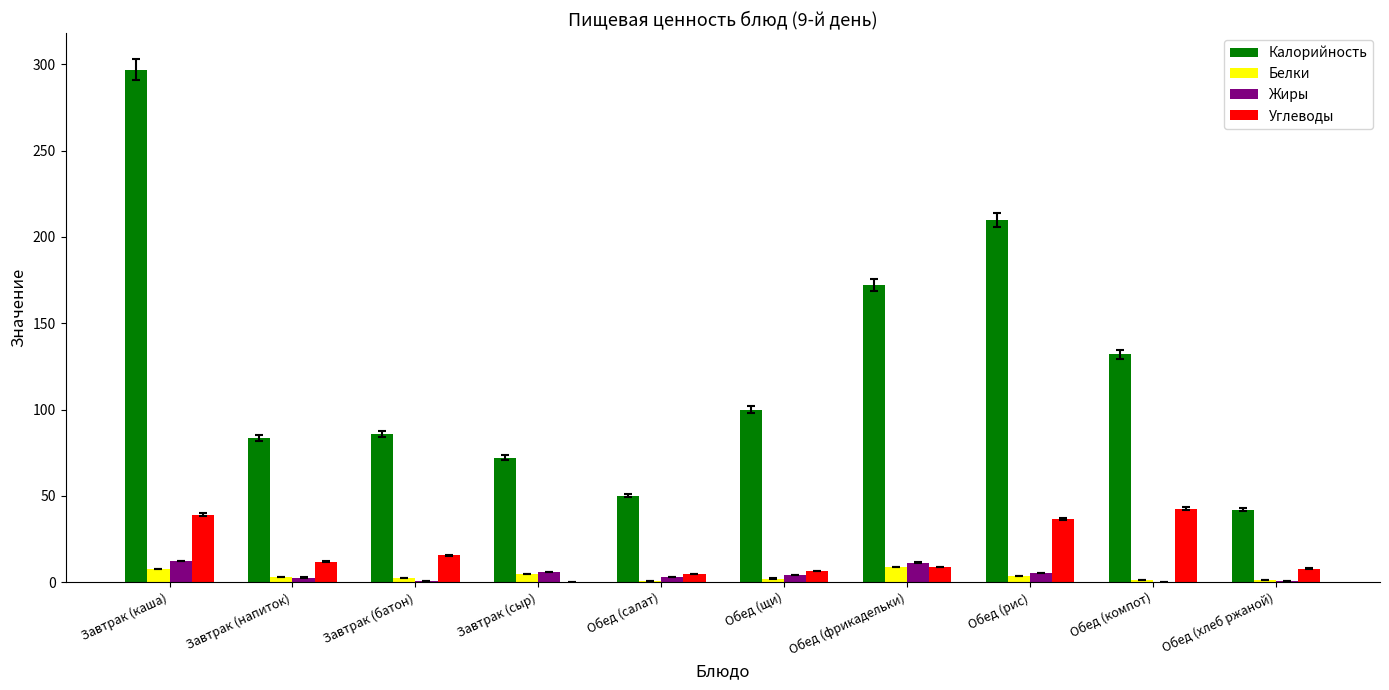

Are the bars horizontal?

No